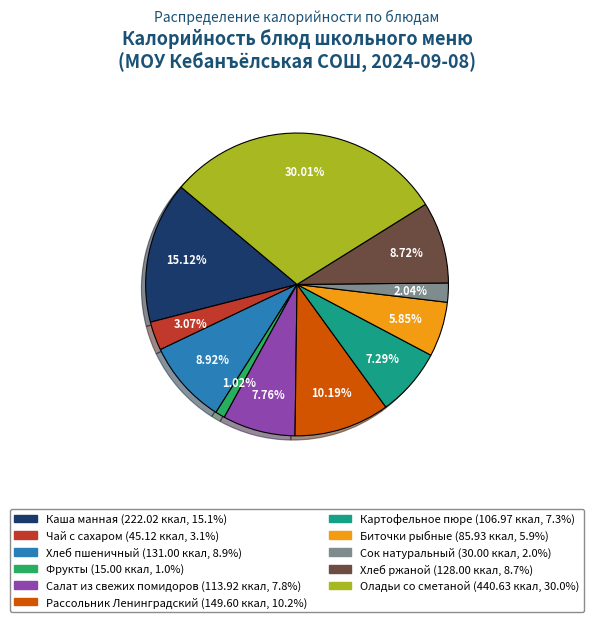

What is the smallest slice in the pie chart?

Фрукты